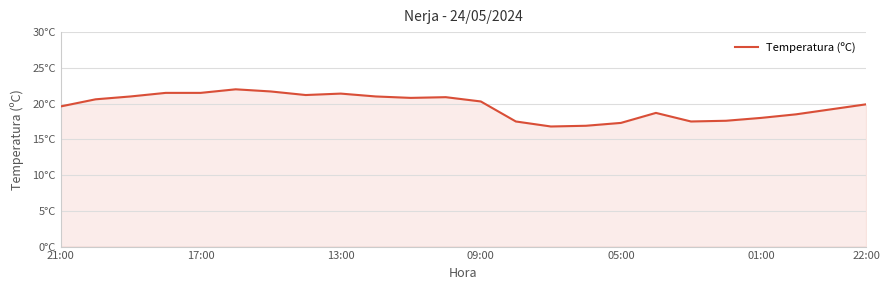

What is the difference between the second highest and minimum values?

4.9